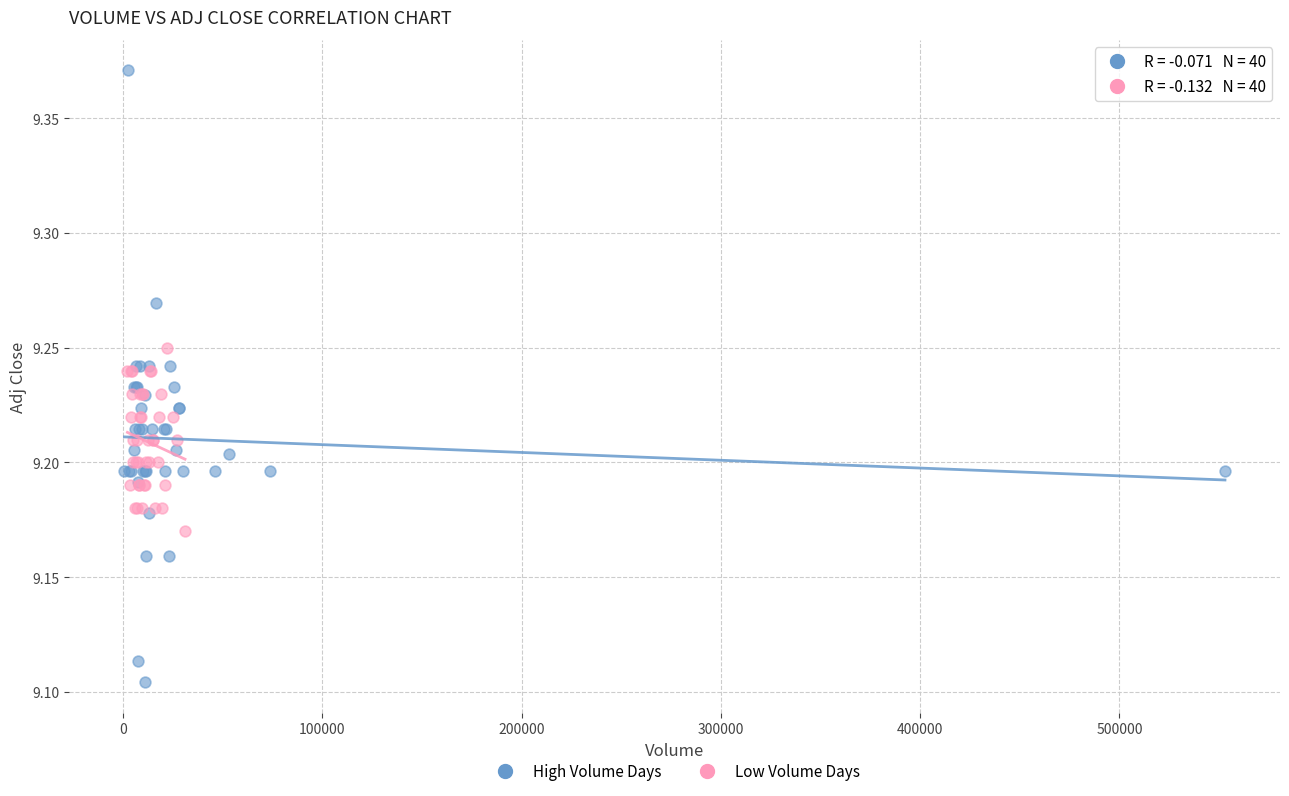

Which series contains the lowest Y value?

High Volume Days